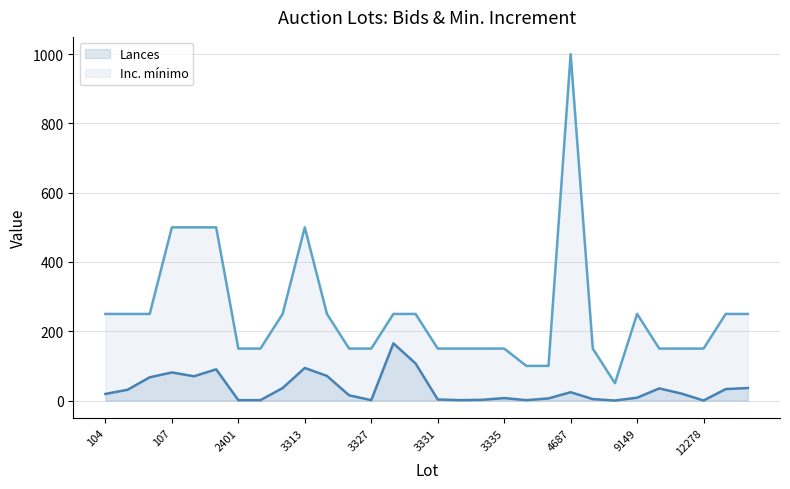

True or false: Lances and Inc. mínimo intersect in this chart.

False